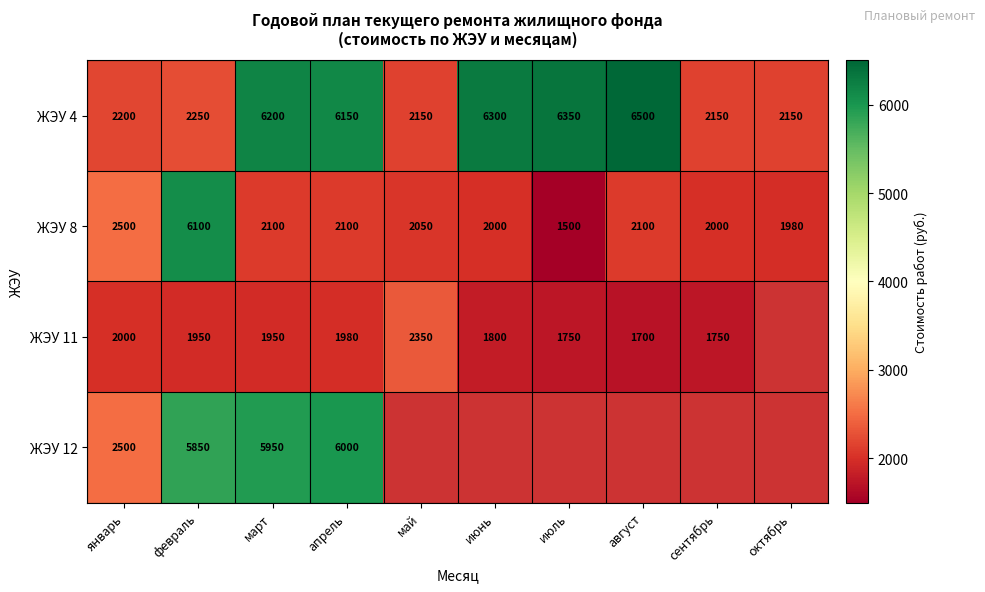

Is the value of ЖЭУ 12 at январь greater than the value of ЖЭУ 11 at июль?

Yes